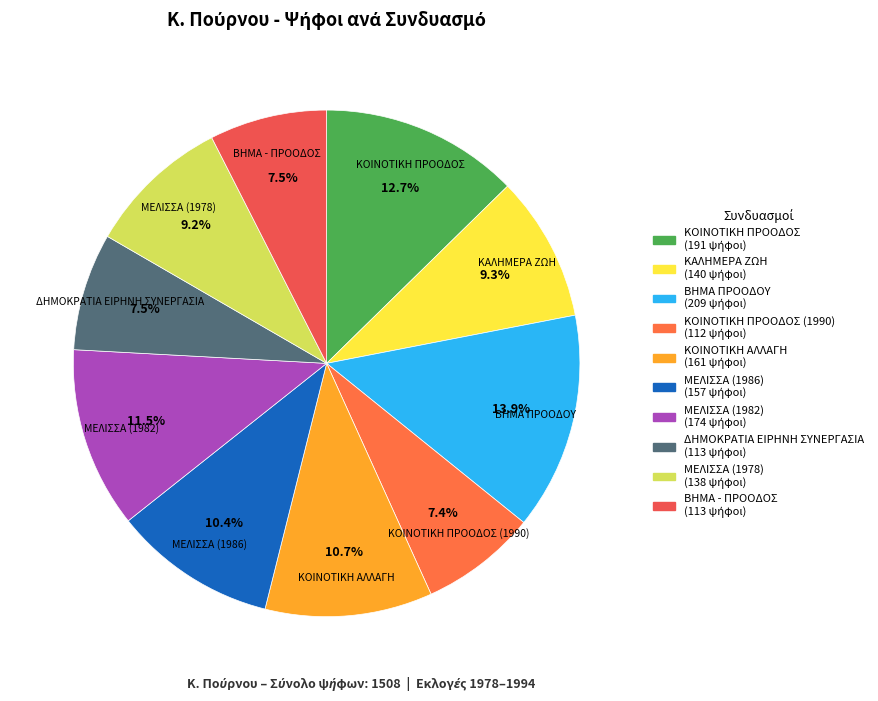

Which slice is the largest?

ΒΗΜΑ ΠΡΟΟΔΟΥ